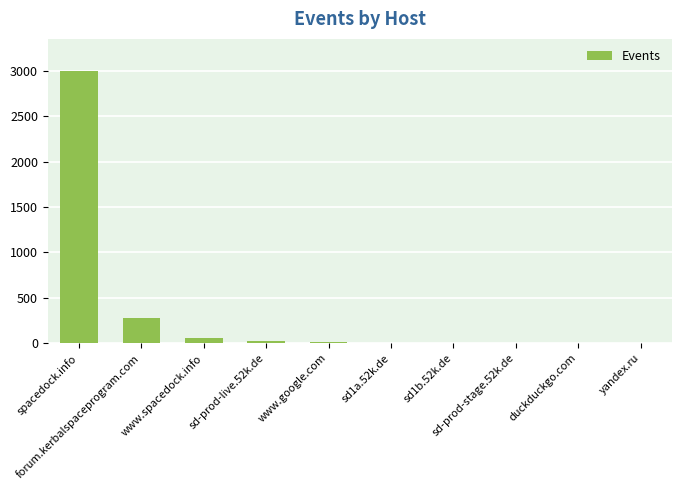

Approximately how many times larger is the value at www.google.com compared to duckduckgo.com?

5.0